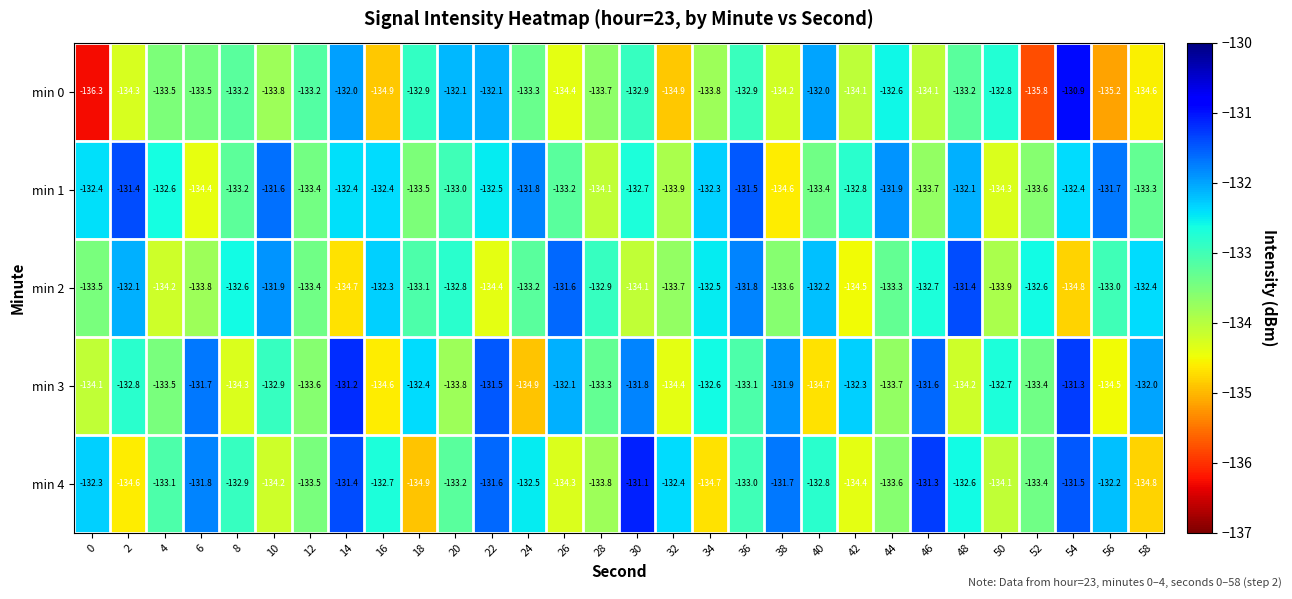

What is the difference between the min 4 values at 50 and 16?

1.4